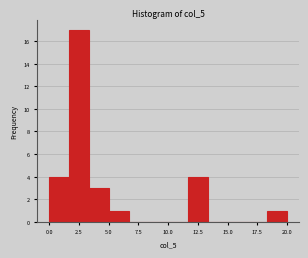

Read against the x-axis, roughly where is the centre of the tallest bar?

2.5